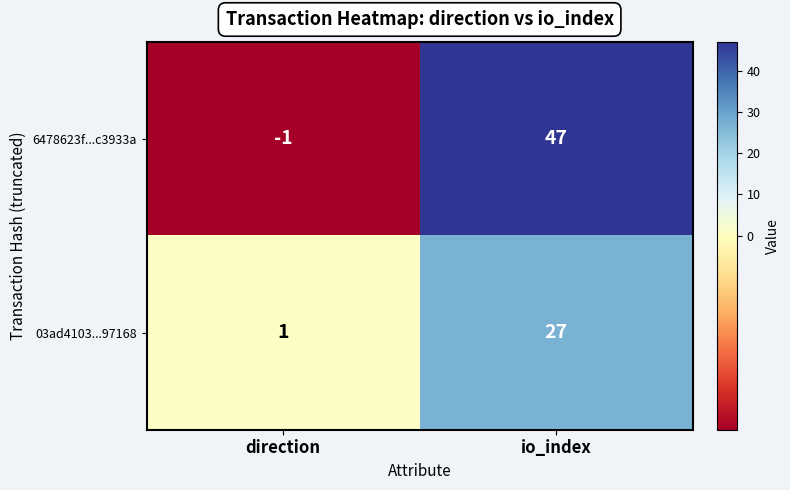

List the series in order of their peak value, highest first.

6478623f...c3933a, 03ad4103...97168